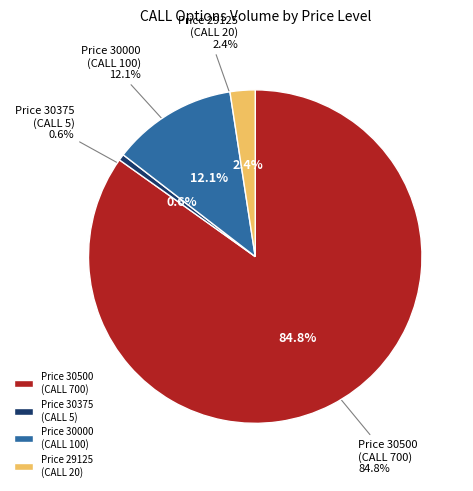

True or false: 30500 accounts for 78% of the total.

False